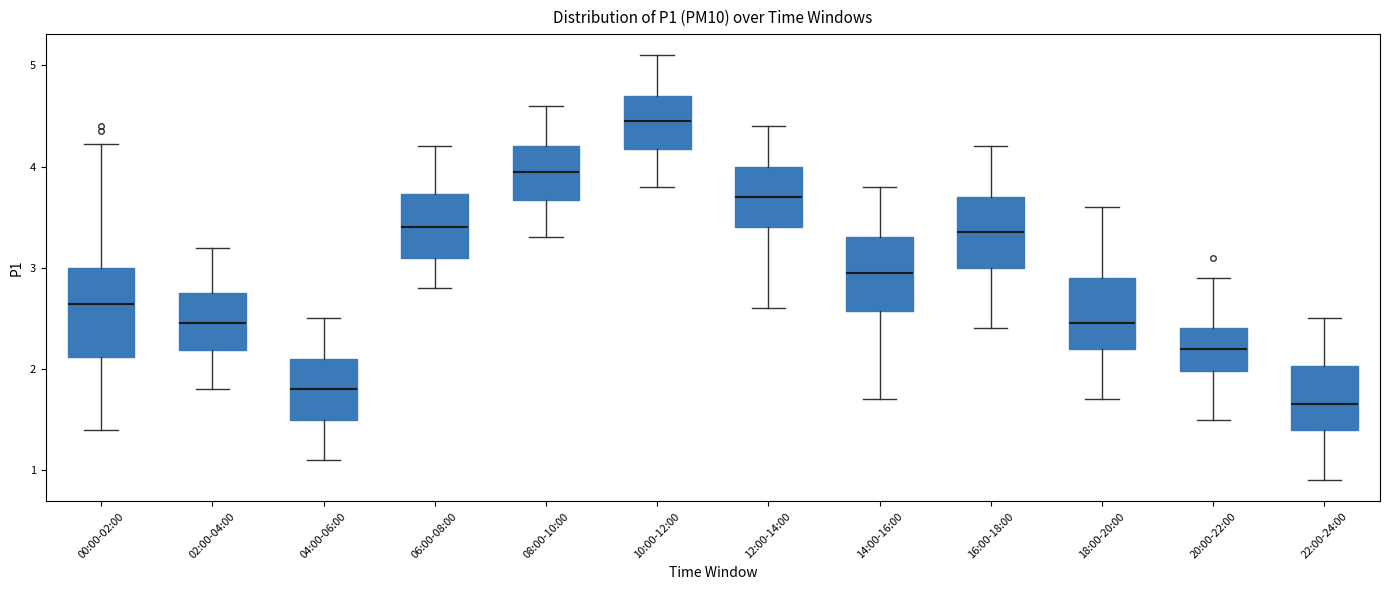

Reading left to right, transcribe this box plot: for each box, give where its median line is, the range the box spans, and where its two whiskers end, as read against the y-axis. The values are not printed on the chart, so give them approximately, as read against the axis.

00:00-02:00: median 2.6, box 2.1 to 3.0, whiskers 1.4 to 4.2
02:00-04:00: median 2.5, box 2.2 to 2.8, whiskers 1.8 to 3.2
04:00-06:00: median 1.8, box 1.5 to 2.1, whiskers 1.1 to 2.5
06:00-08:00: median 3.4, box 3.1 to 3.7, whiskers 2.8 to 4.2
08:00-10:00: median 4.0, box 3.7 to 4.2, whiskers 3.3 to 4.6
10:00-12:00: median 4.5, box 4.2 to 4.7, whiskers 3.8 to 5.1
12:00-14:00: median 3.7, box 3.4 to 4.0, whiskers 2.6 to 4.4
14:00-16:00: median 3.0, box 2.6 to 3.3, whiskers 1.7 to 3.8
16:00-18:00: median 3.4, box 3.0 to 3.7, whiskers 2.4 to 4.2
18:00-20:00: median 2.5, box 2.2 to 2.9, whiskers 1.7 to 3.6
20:00-22:00: median 2.2, box 2.0 to 2.4, whiskers 1.5 to 2.9
22:00-24:00: median 1.7, box 1.4 to 2.0, whiskers 0.9 to 2.5